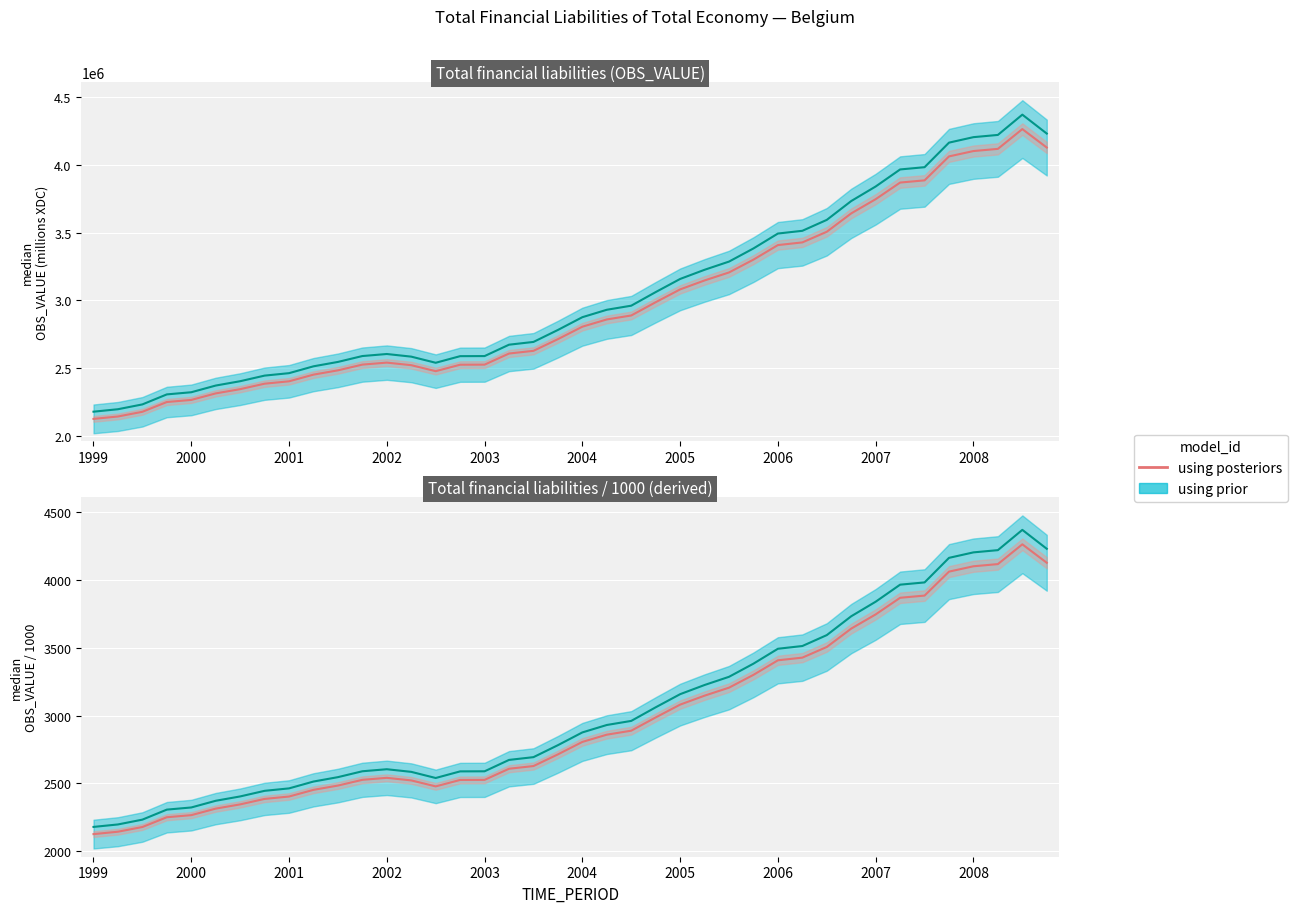

Where is the first local minimum?

14